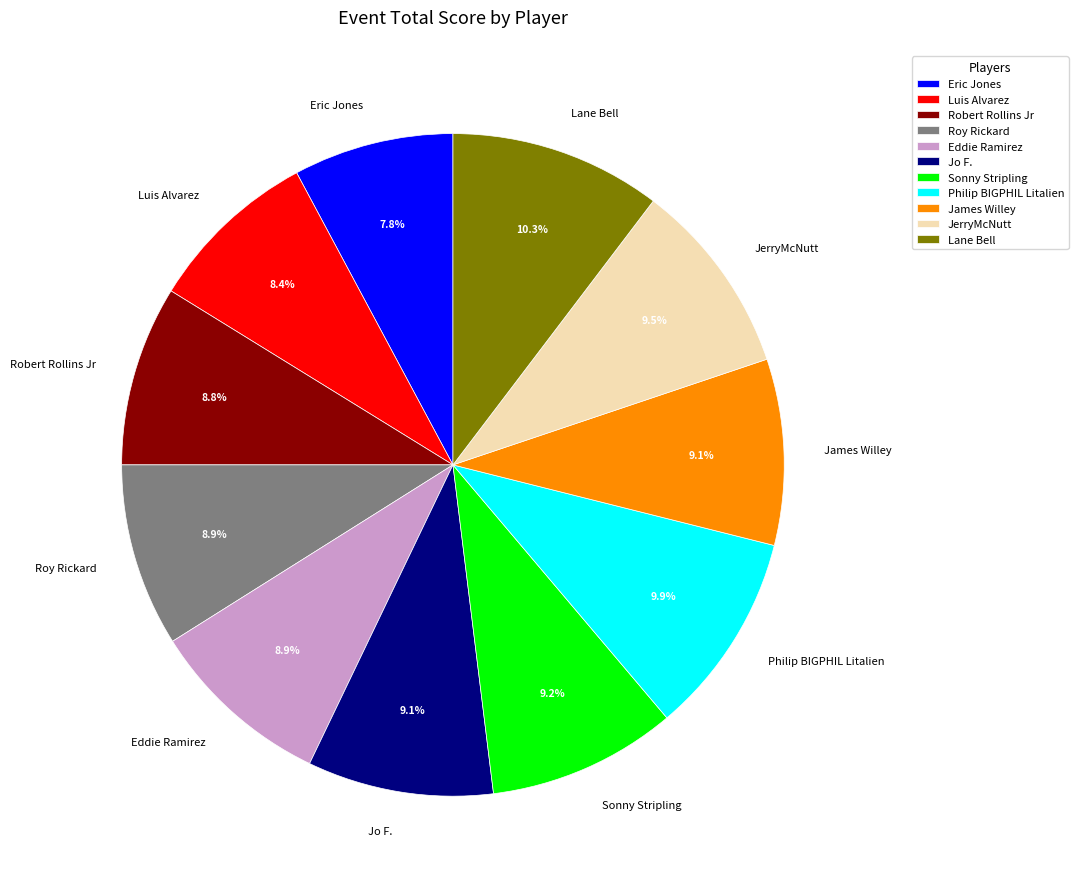

What percentage is NOT represented by James Willey?

90.9%